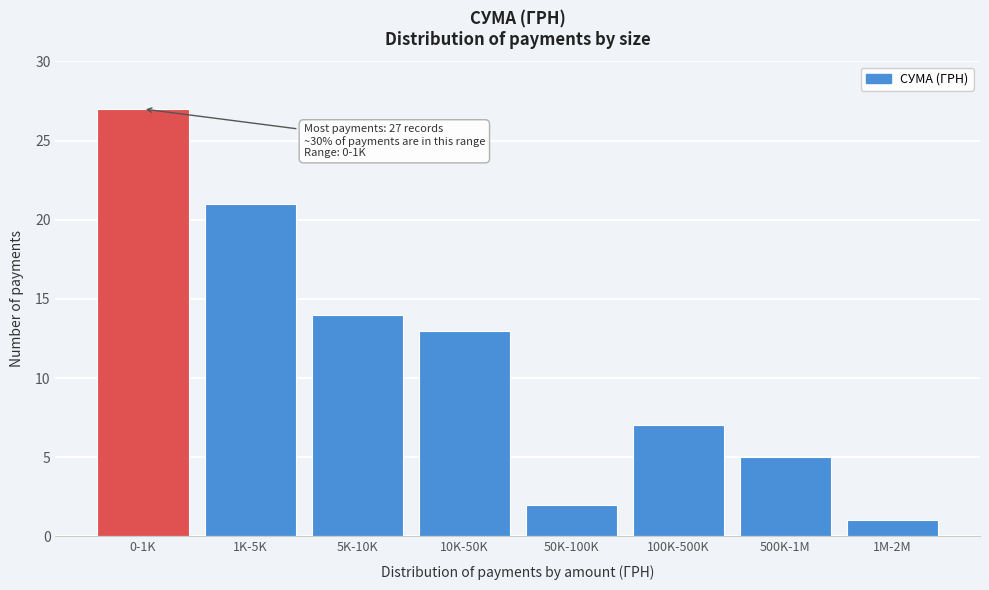

Reading right to left, list all the values displayed in this chart.

1	5	7	2	13	14	21	27